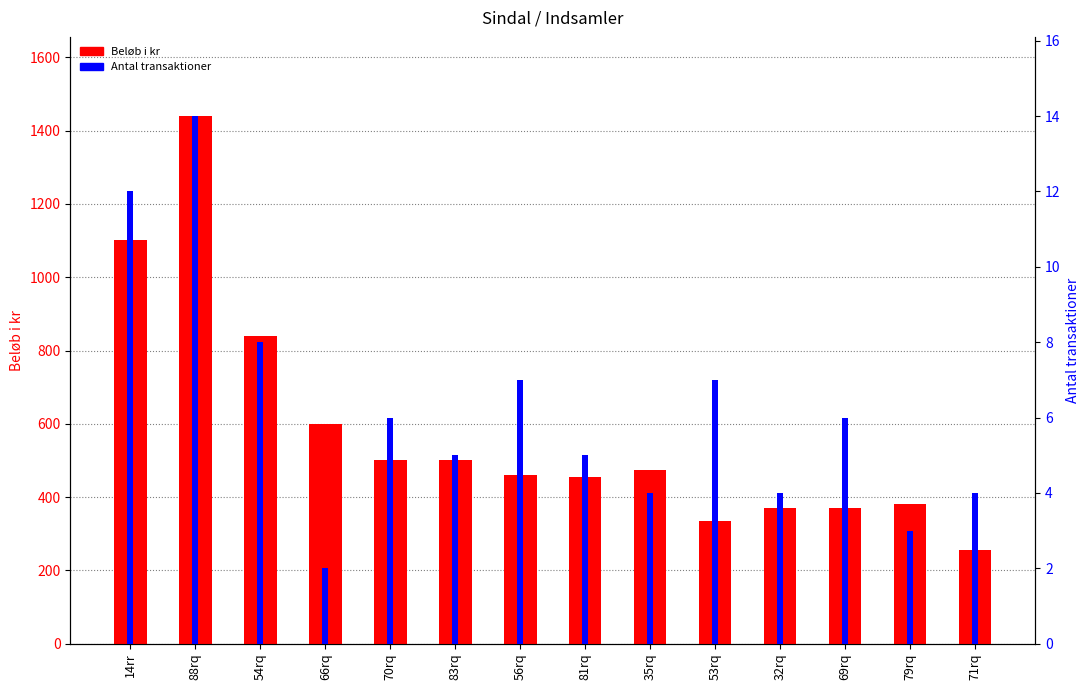

Rank the series by their average value, from highest to lowest.

Beløb i kr, Antal transaktioner